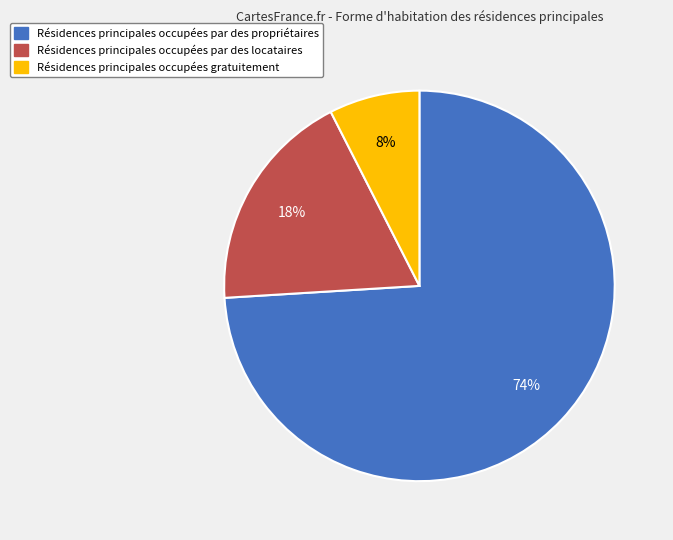

Is there any slice that represents more than half of the pie?

Yes